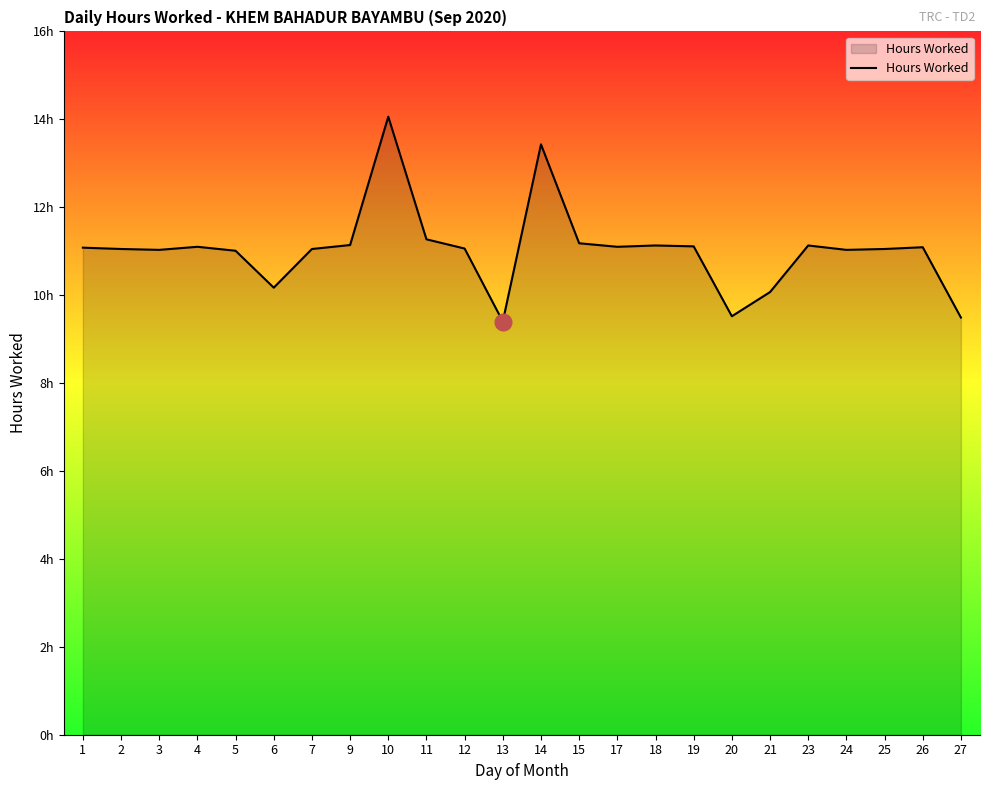

What is the maximum value shown in the chart?

14.1